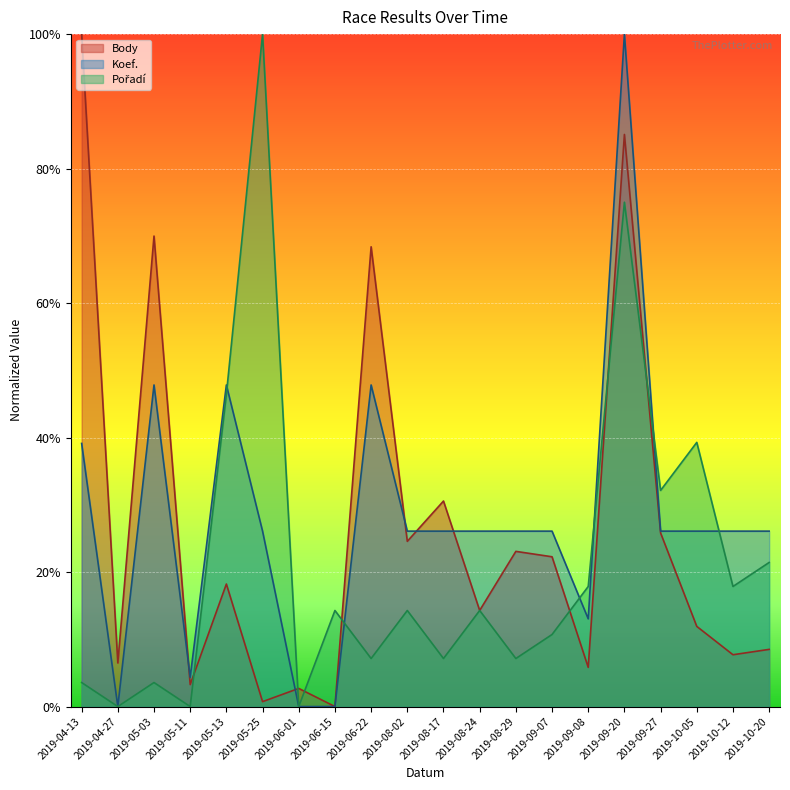

Is it true that Pořadí equals 1.1 at 2019-09-20?

False